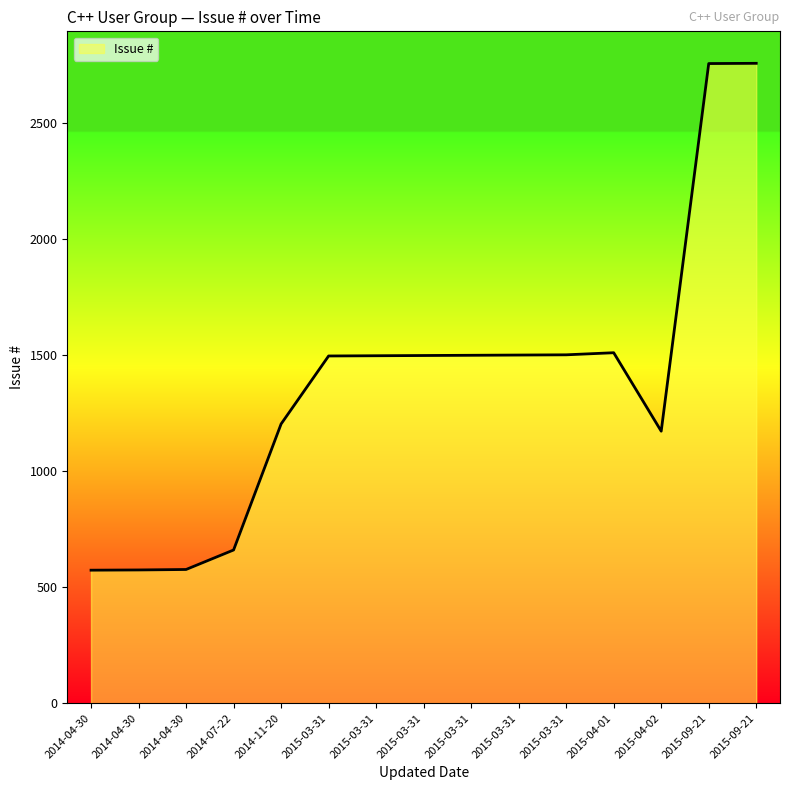

Does the chart display data point markers on the line(s)?

No